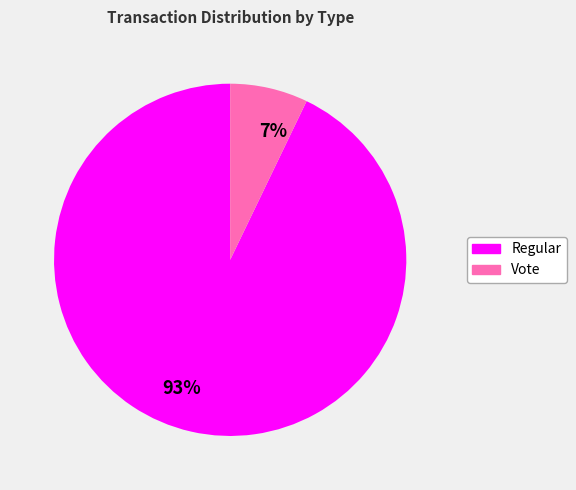

Is it true that Regular is 93% of the pie?

True